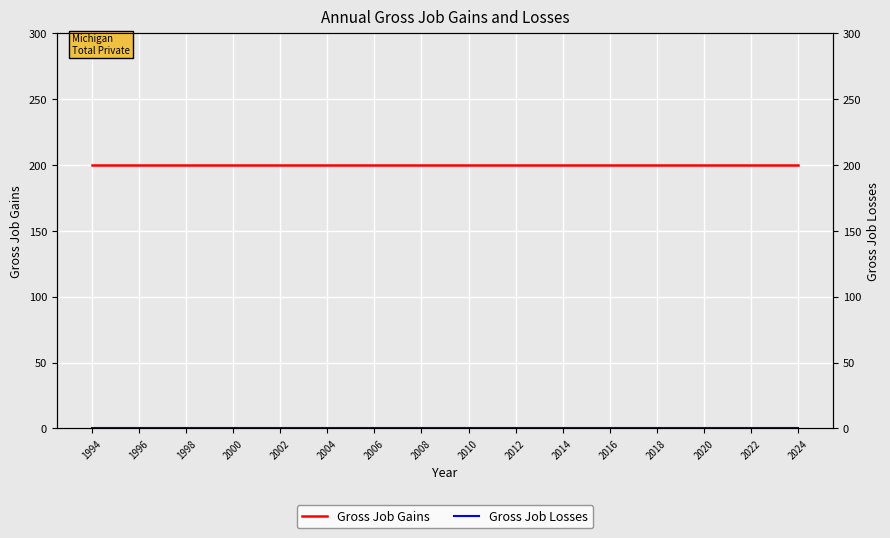

Does the chart display data point markers on the line(s)?

No